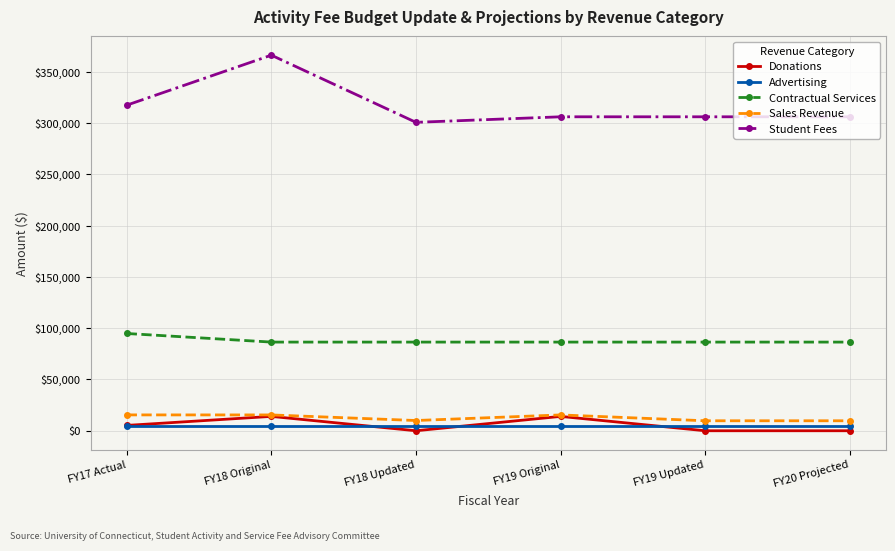

True or false: Donations has more than 2 points higher than both neighbors.

False